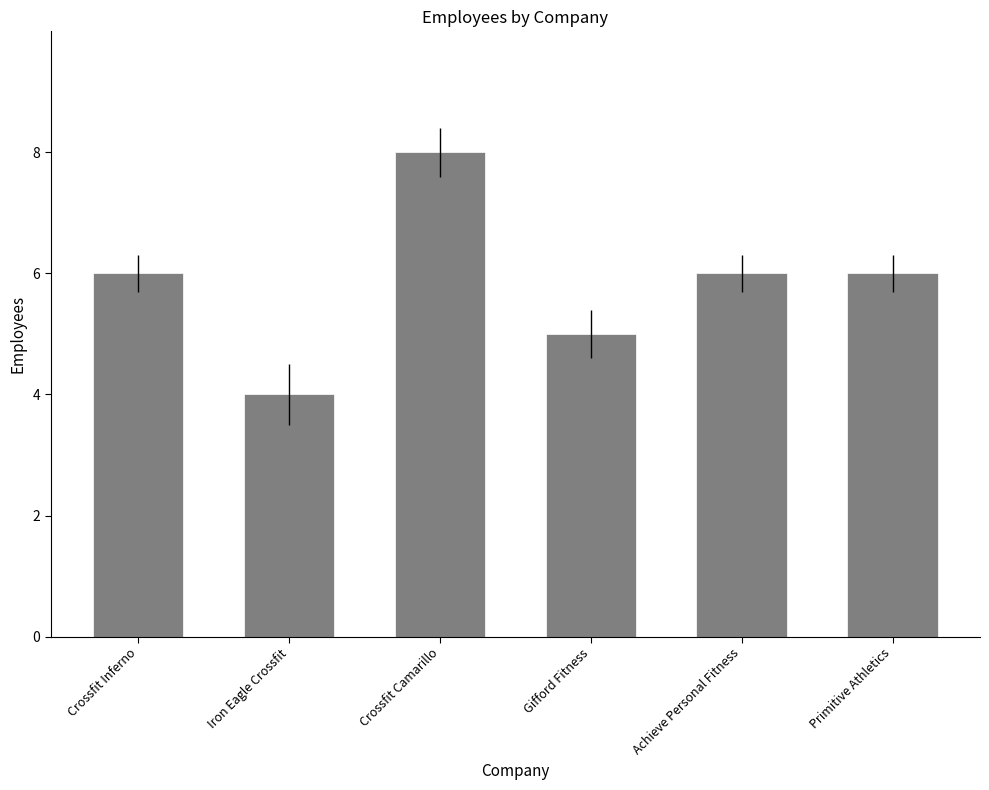

What position from the left is Iron Eagle Crossfit?

2